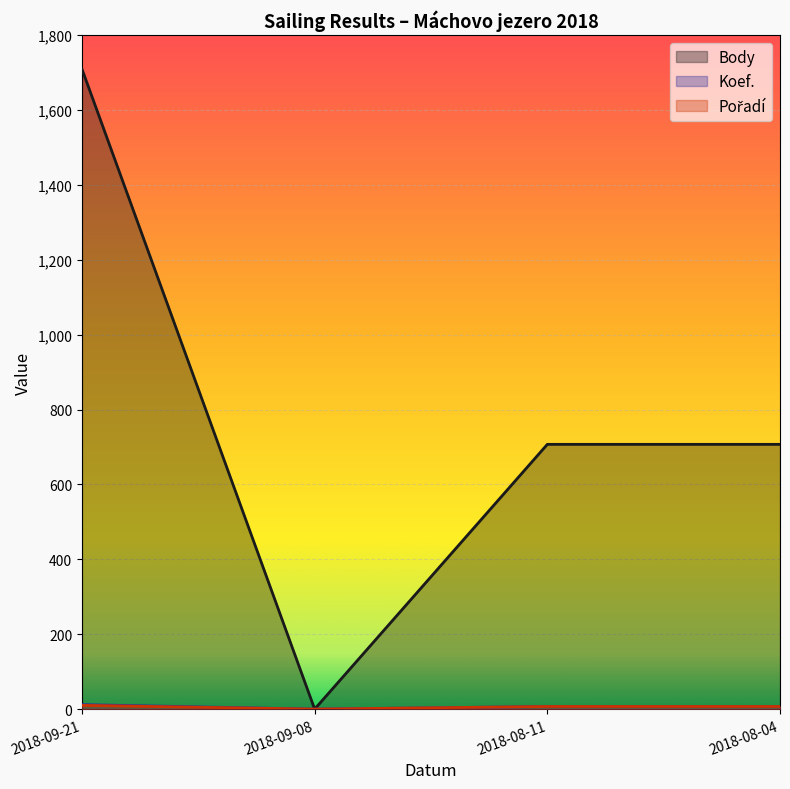

At which category does Body reach its first local valley?

2018-09-08